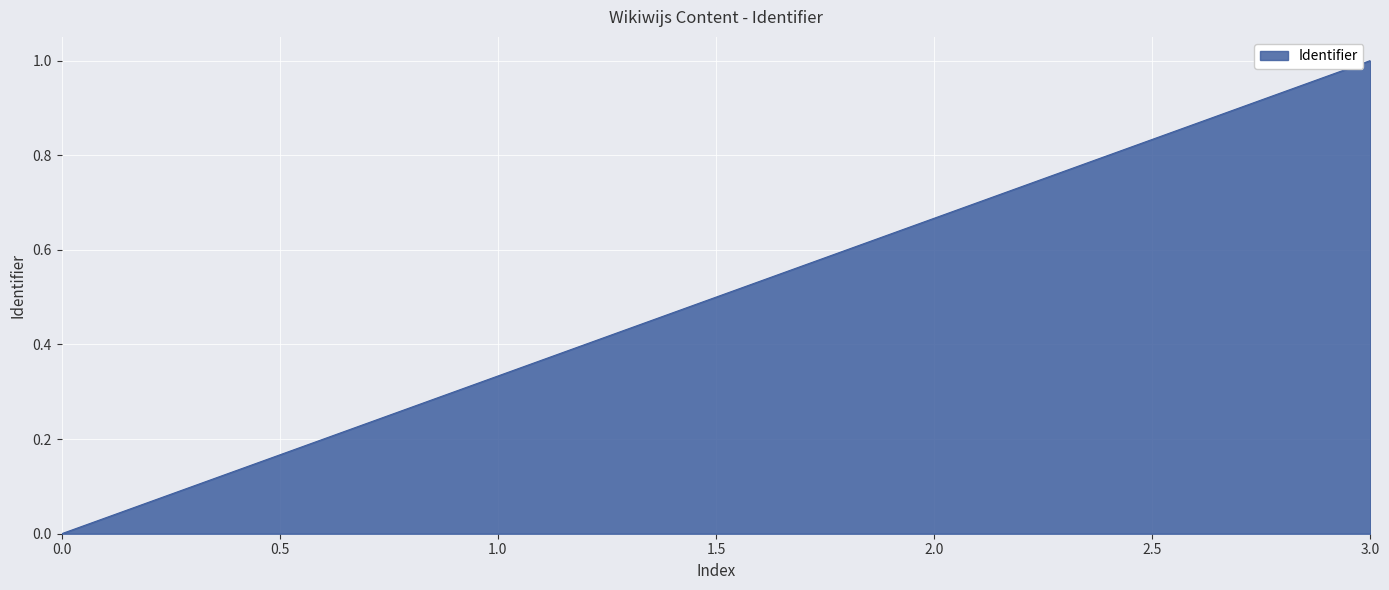

Which label corresponds to the smallest value in the chart?

0.0